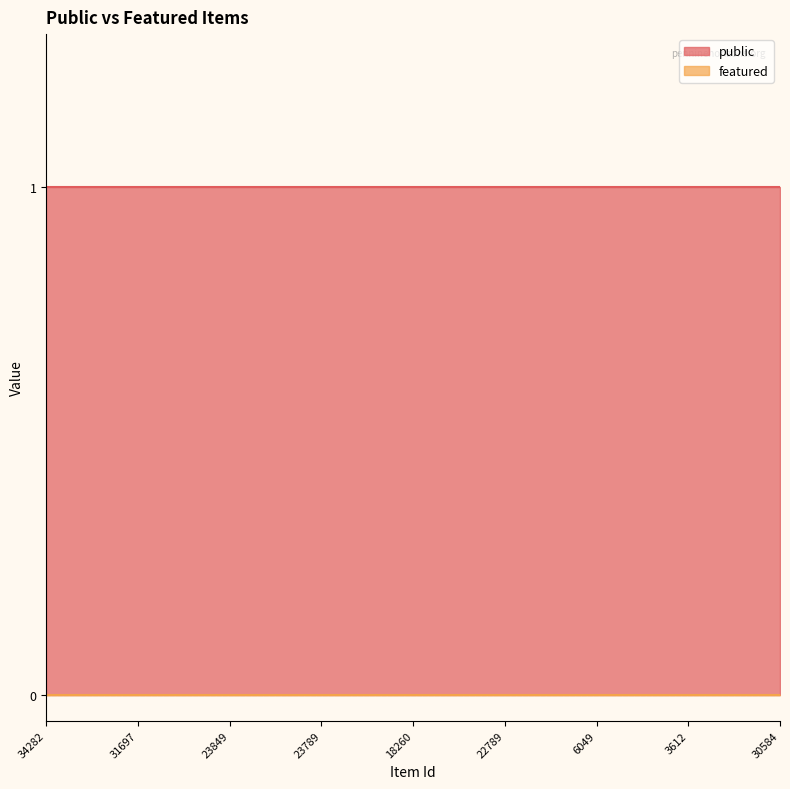

Which series has the largest range (max minus min)?

public